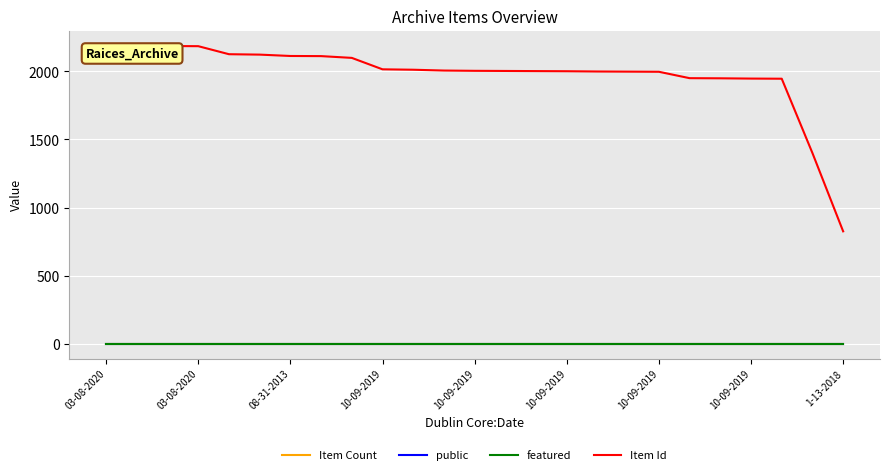

Does the chart have visible grid lines?

Yes